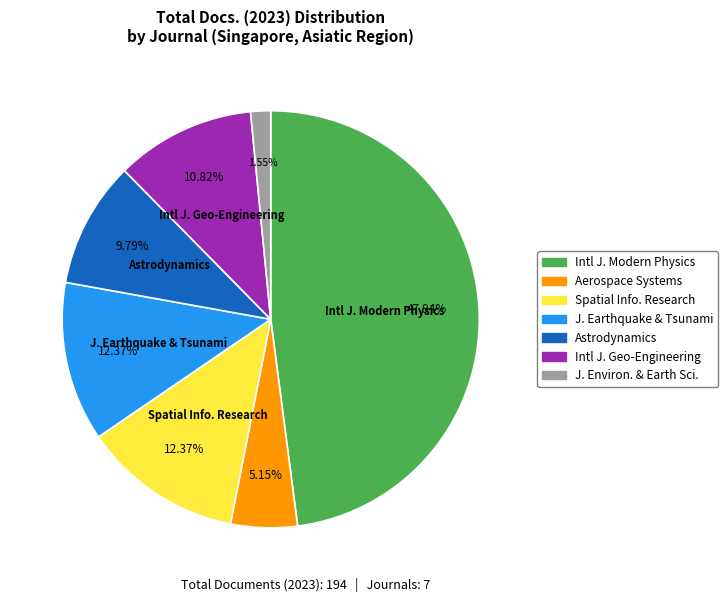

Does any single category account for the majority?

No